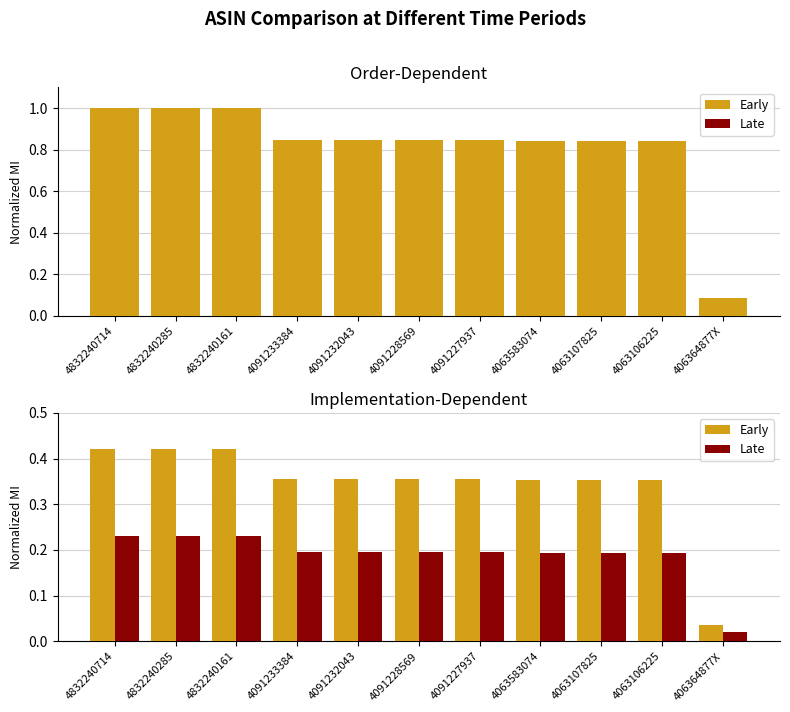

What position from the right is 4063106225?

2